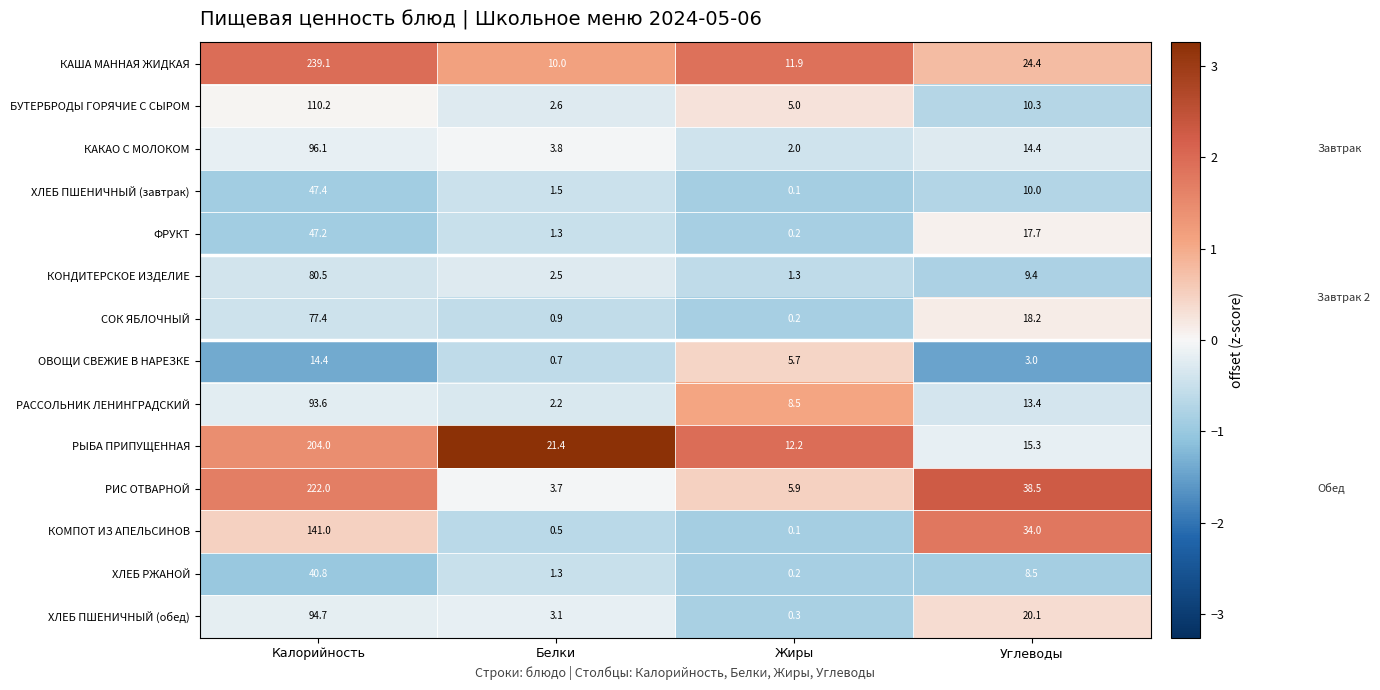

What is the approximate value of КАША МАННАЯ ЖИДКАЯ at Жиры?

11.9